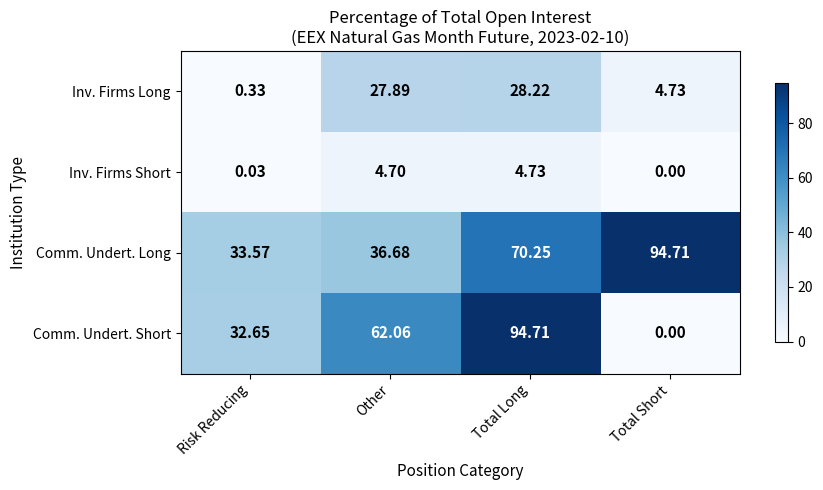

Count the number of data series in this chart.

4